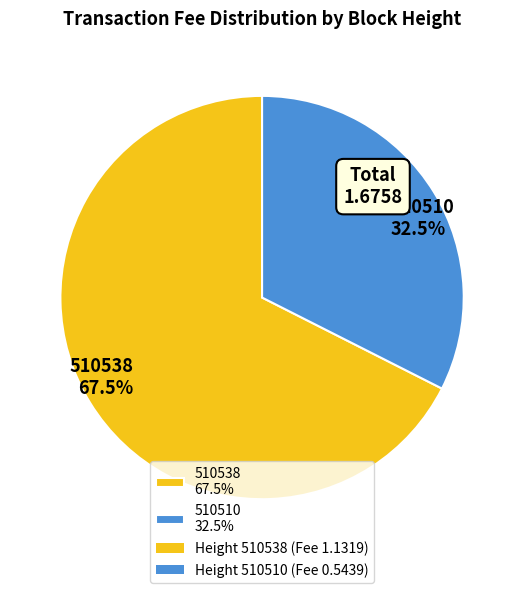

To the nearest percent, what is the average slice percentage?

50%